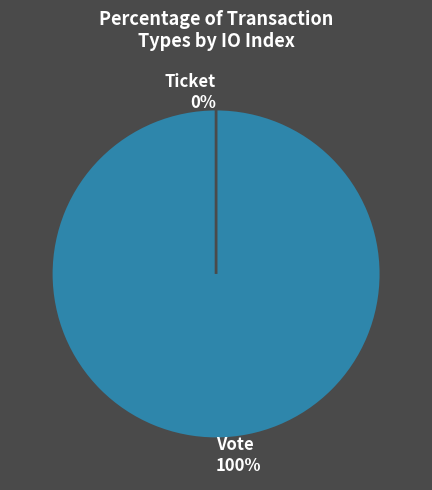

Which slice represents more than half of the pie?

Vote